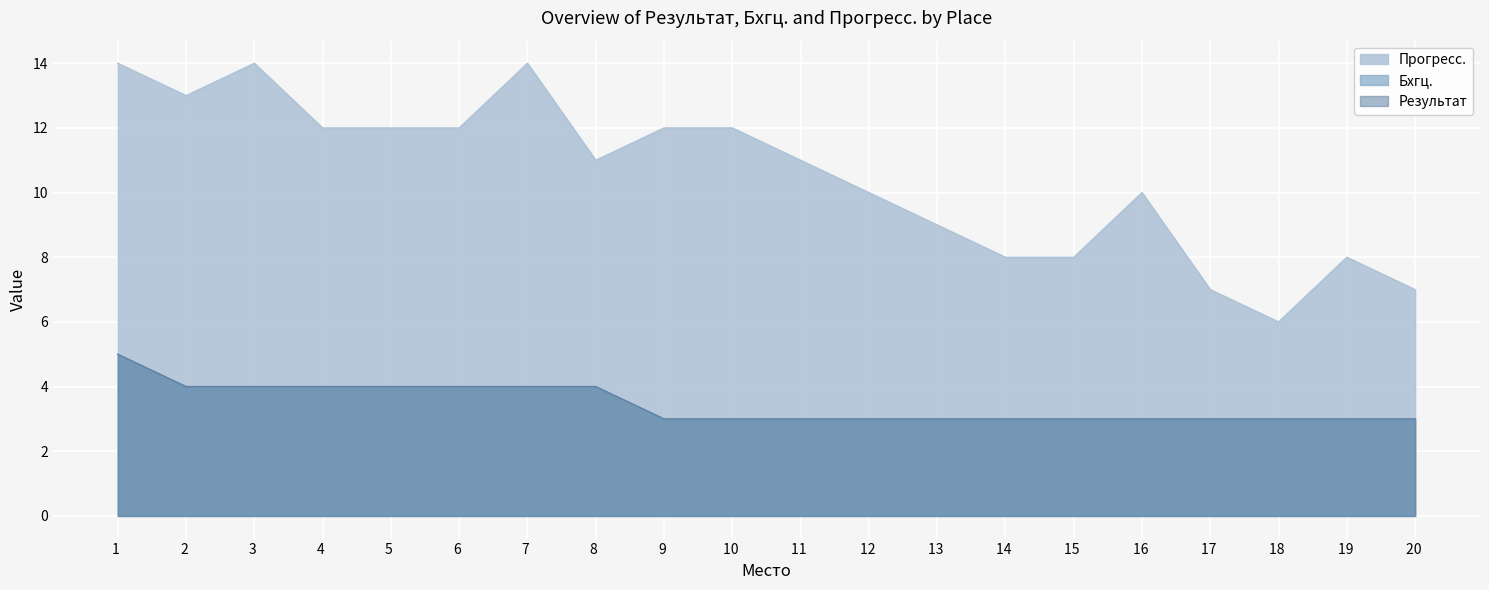

True or false: Прогресс. and Бхгц. intersect in this chart.

False